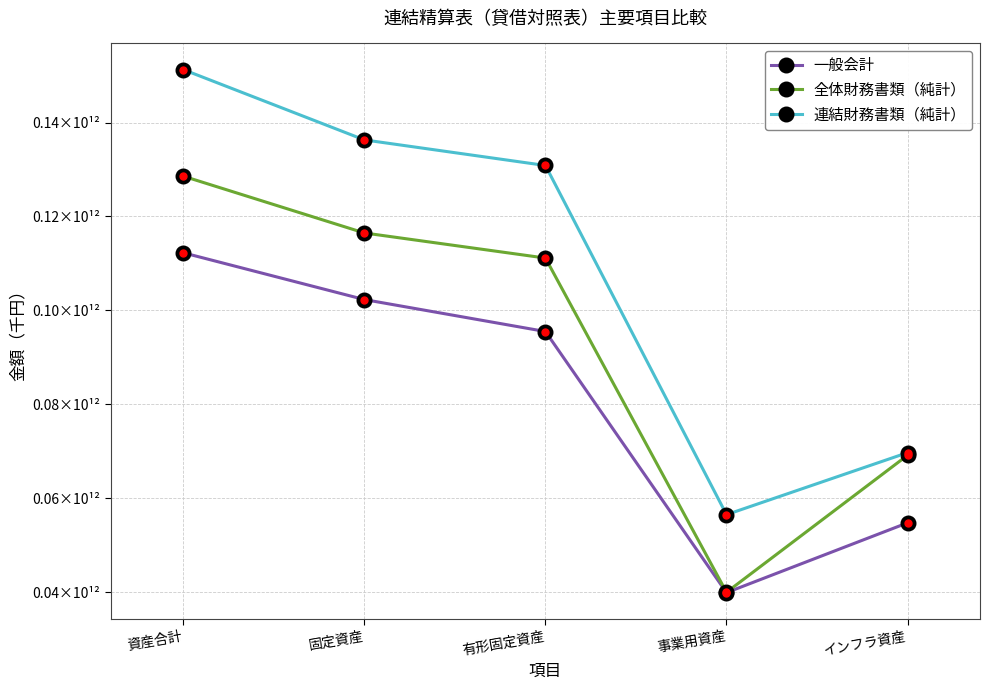

What is the label of the 1st point from the right?

インフラ資産